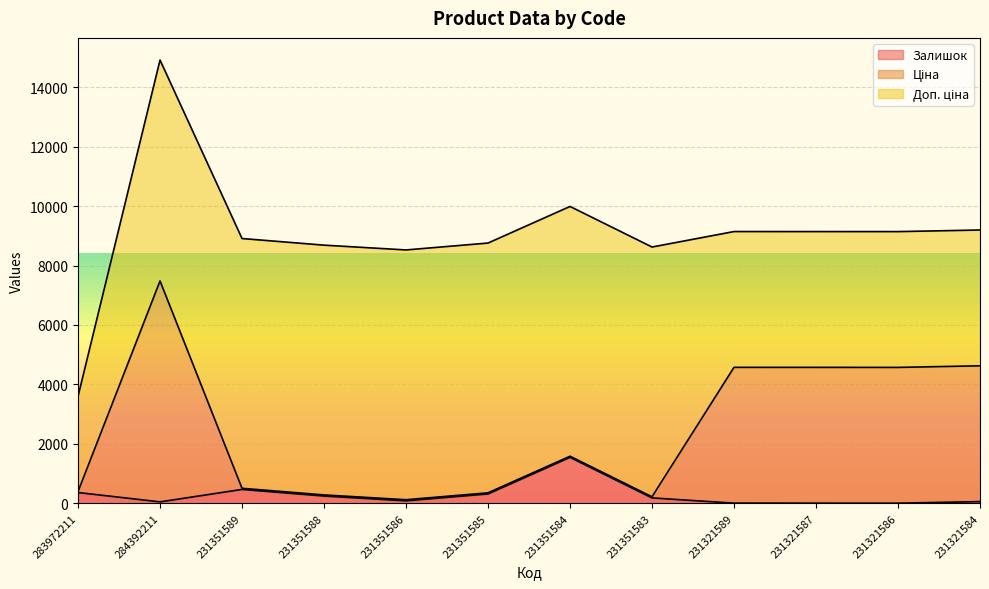

Which series changed the most between 231351586 and 231321584?

Ціна